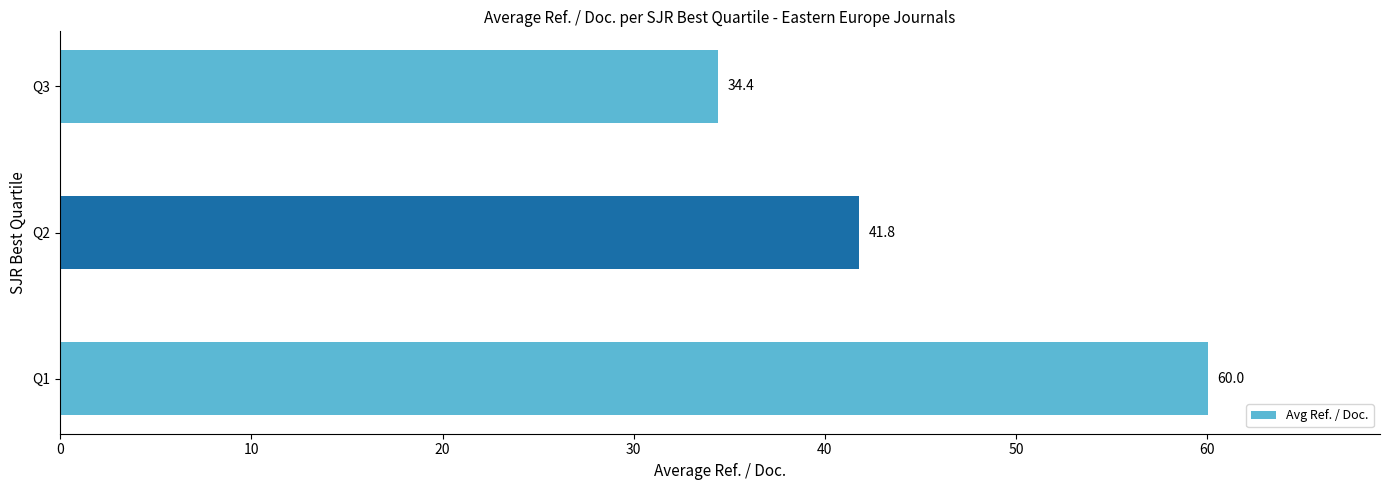

Reading bottom to top, what are all the values shown in this chart?

Q1=60.0	Q2=41.8	Q3=34.4